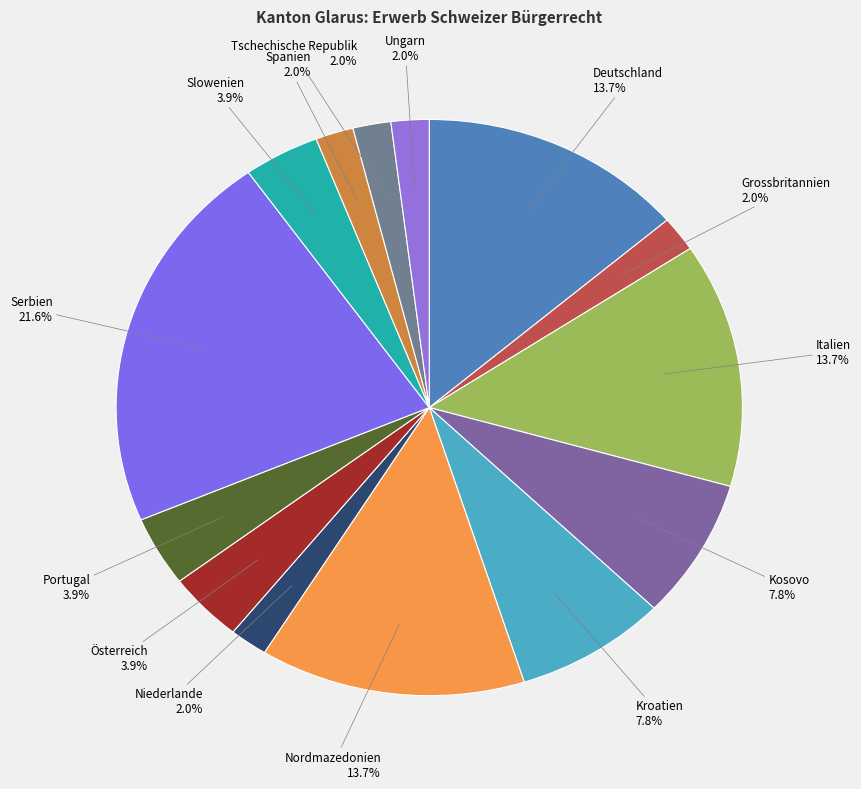

Is there a majority slice in this chart?

No